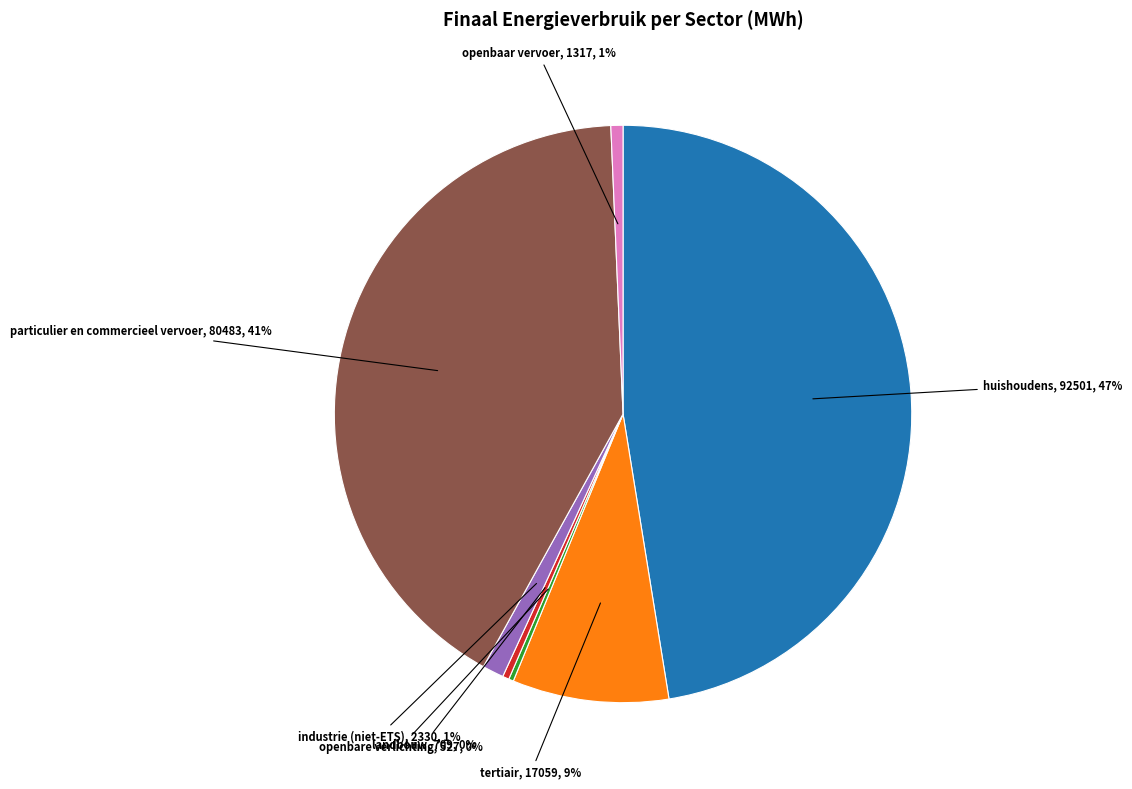

Do openbaar vervoer and landbouw together represent more than half of the pie?

No